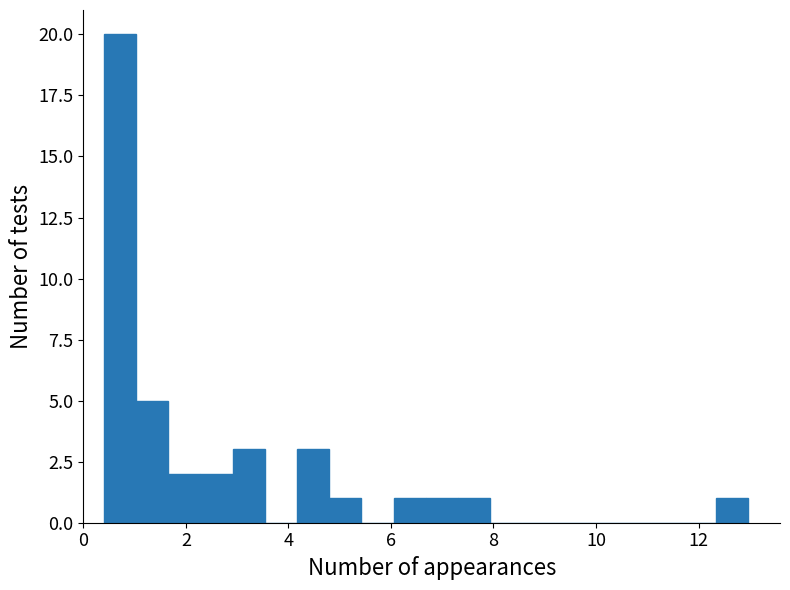

Read against the x-axis, roughly where is the centre of the tallest bar?

0.8